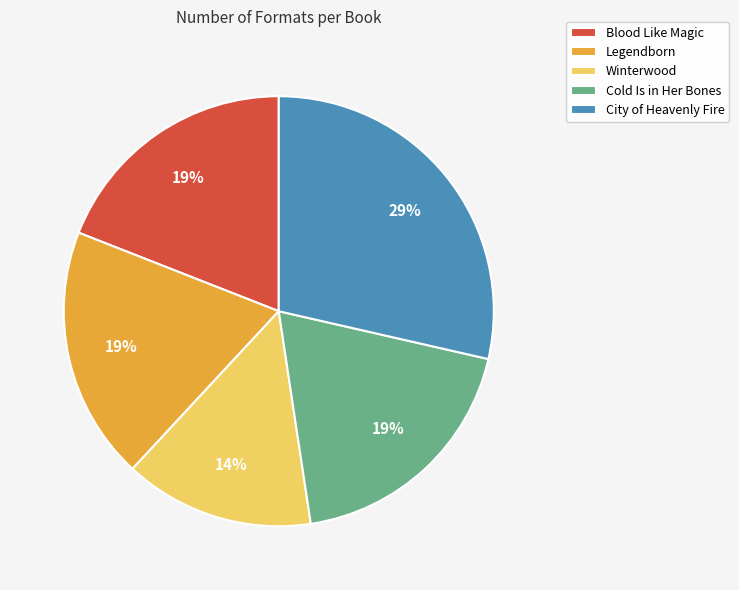

Does City of Heavenly Fire account for over 50% of the chart?

No